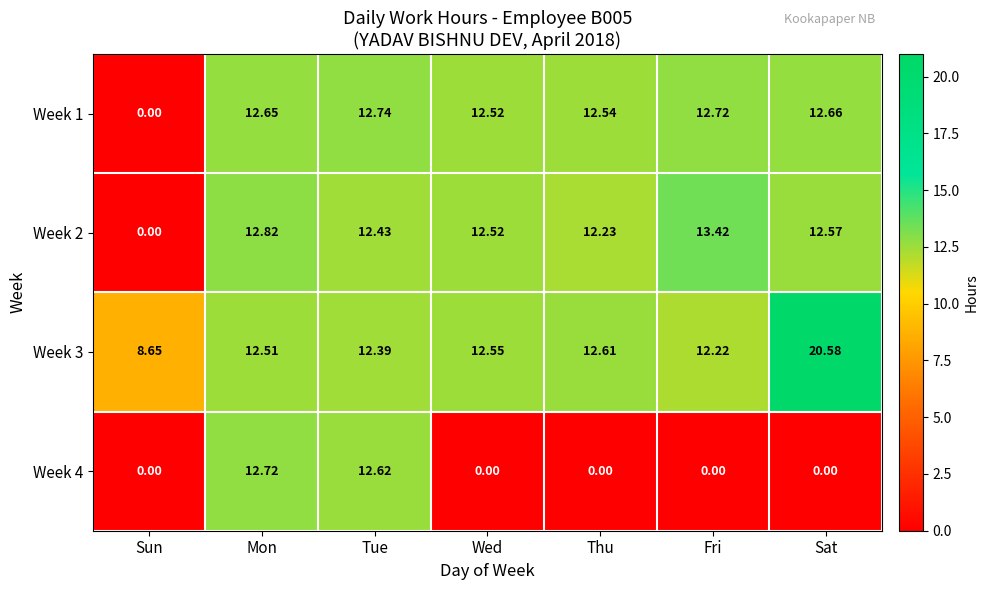

How many series are shown in this chart?

4